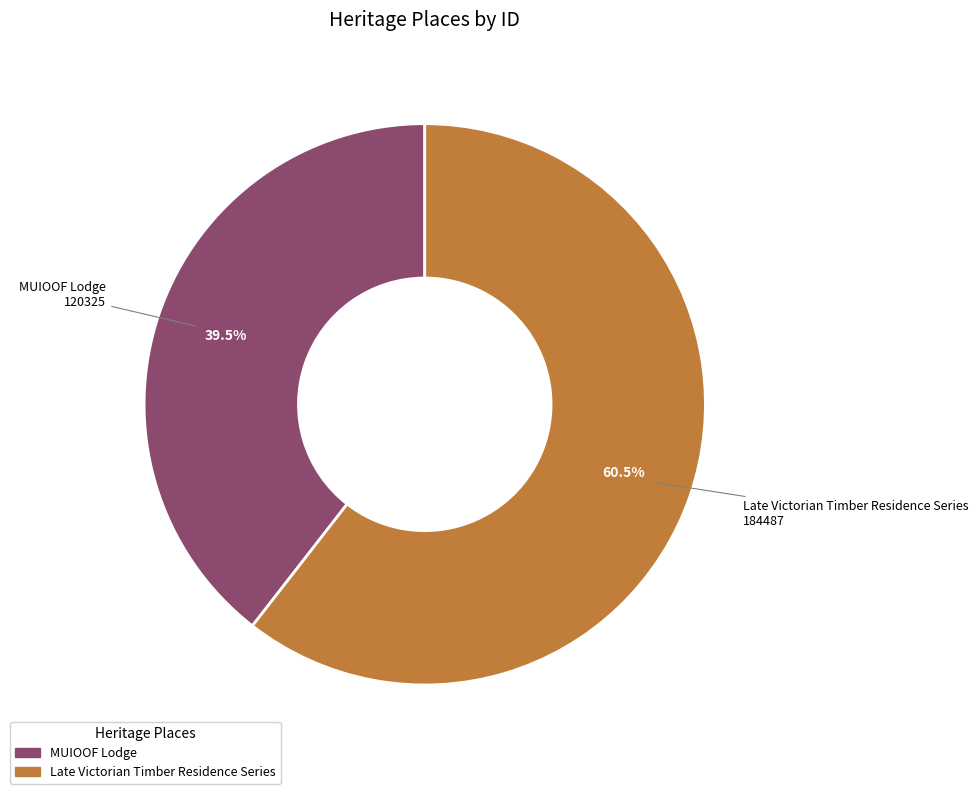

Count the number of slices in the pie.

2